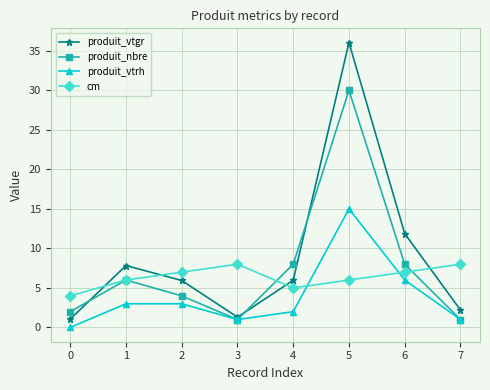

What is the minimum value for produit_nbre?

1.0